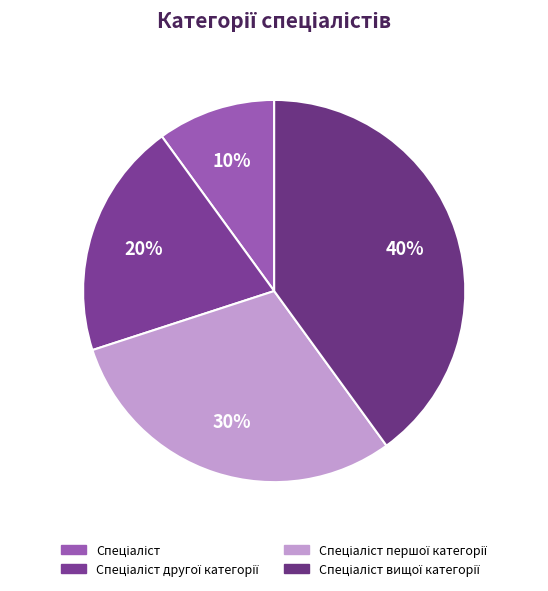

To the nearest percent, what percentage of the pie is Спеціаліст першої категорії?

30%